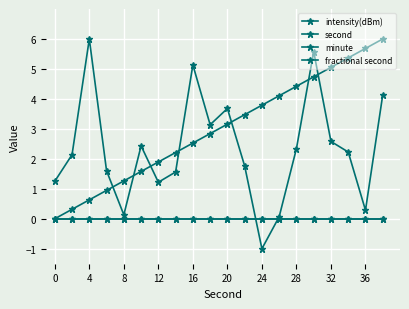

True or false: second and minute intersect in this chart.

False